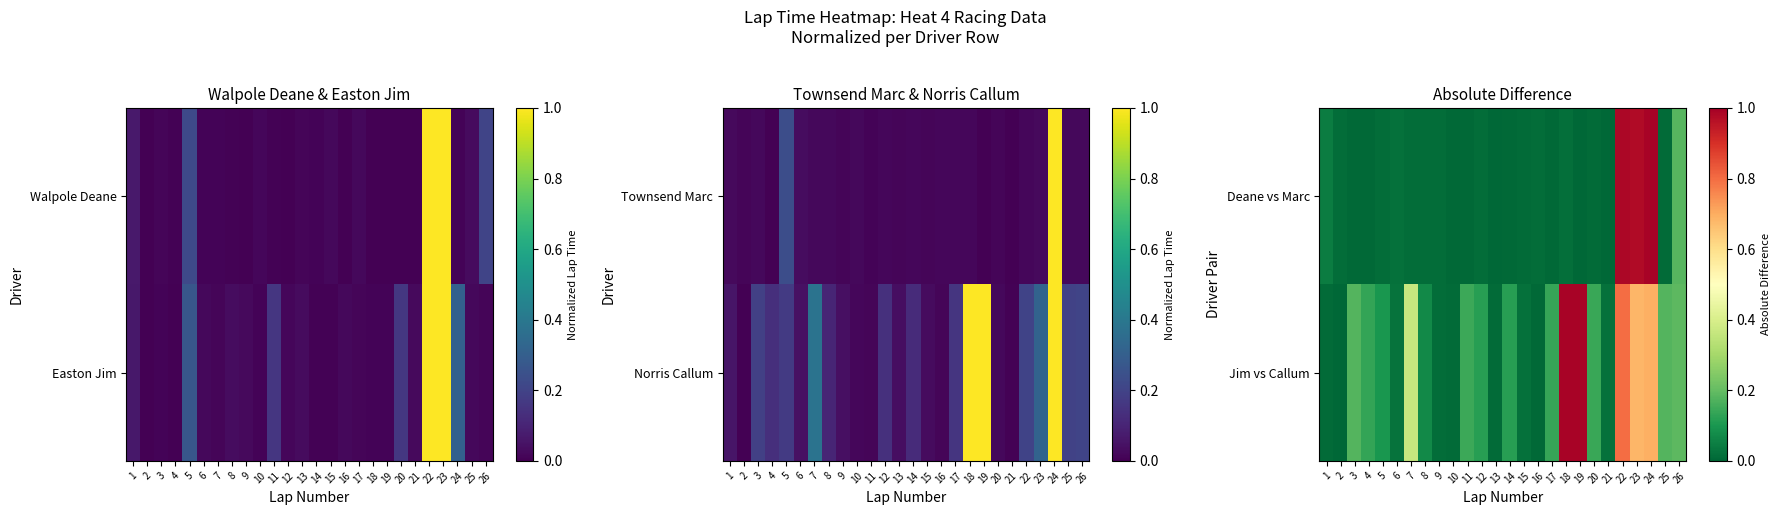

At which label is Jim vs Callum closest to 0?

2